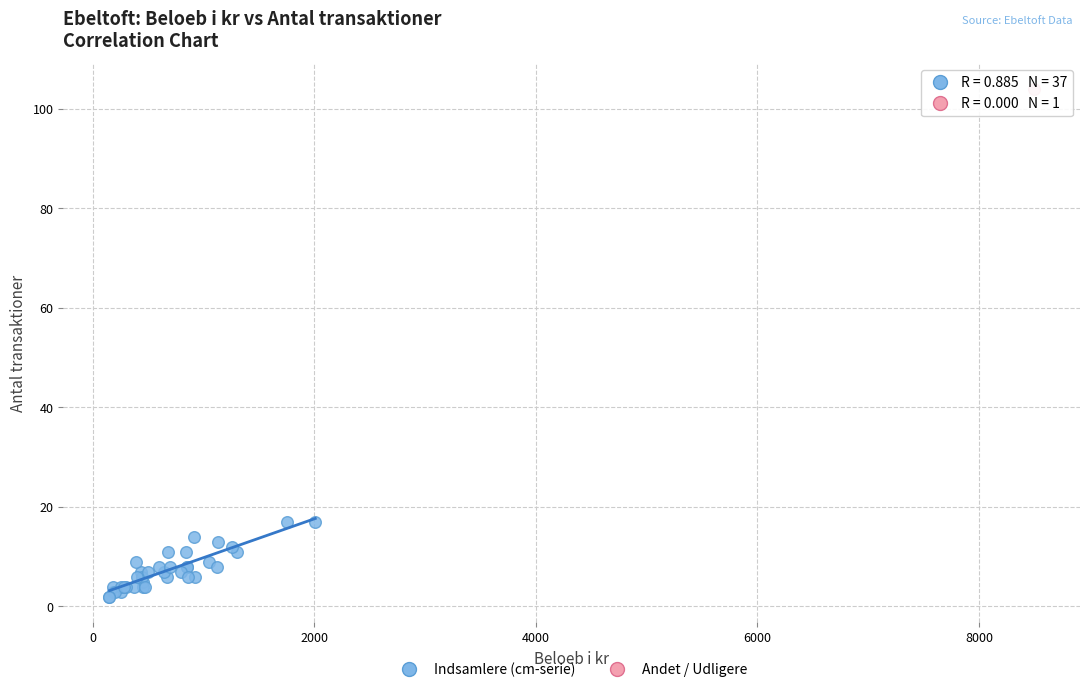

What are all the series names shown in the legend?

Indsamlere (cm-serie), Andet / Udligere